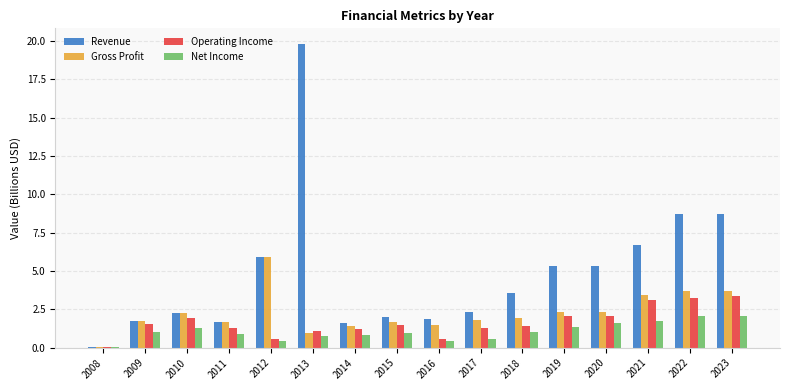

How many series are shown in this chart?

4